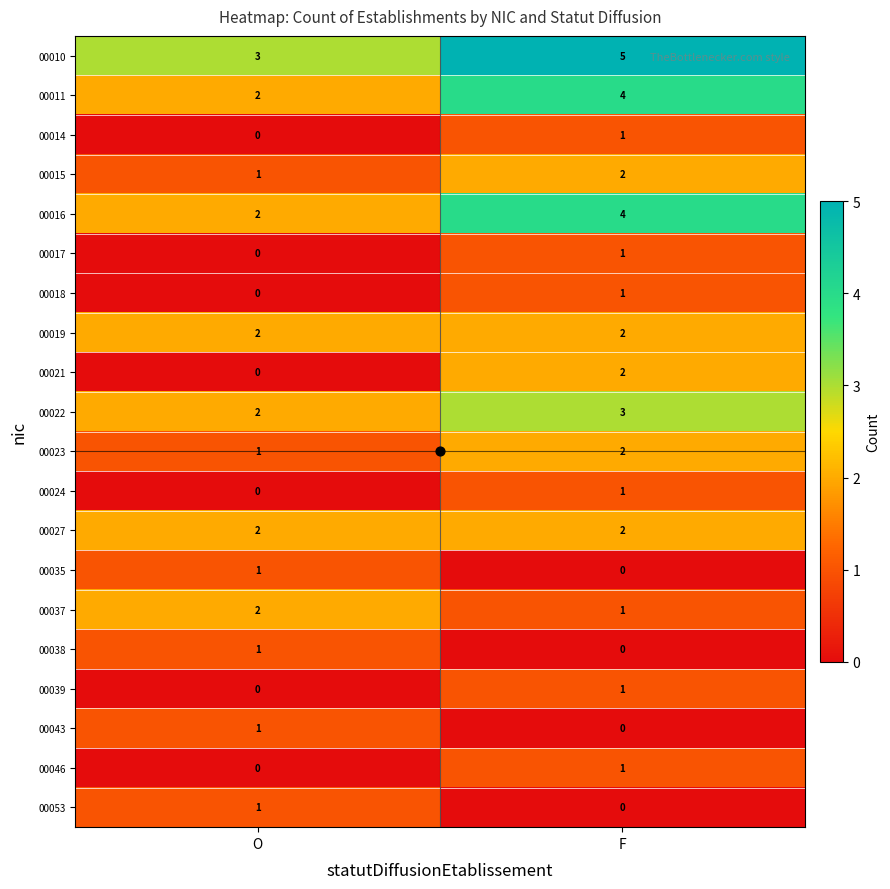

What is the average value of the 00016 series?

3